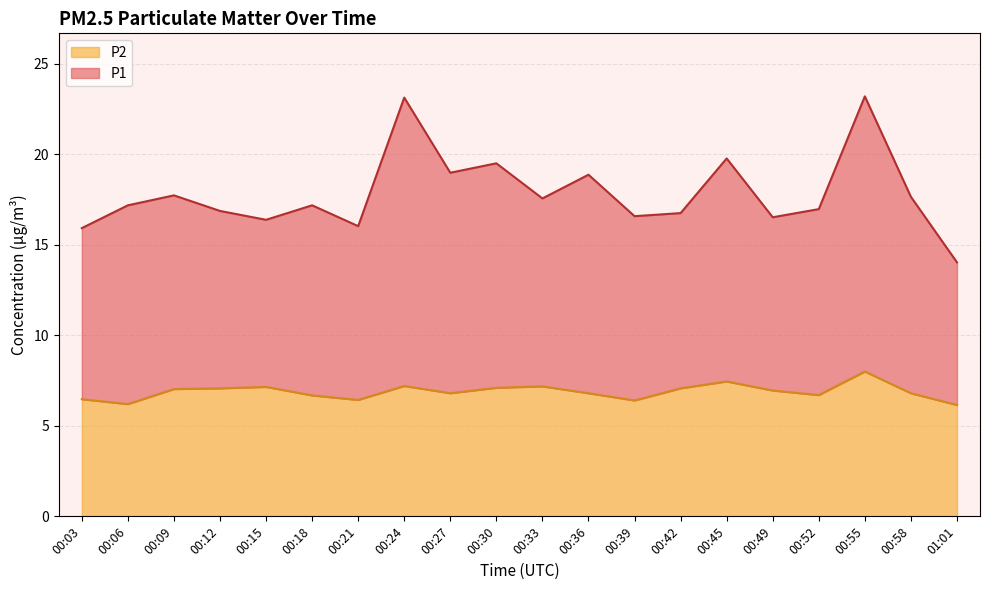

What is the total value across all series at 00:27?

19.0